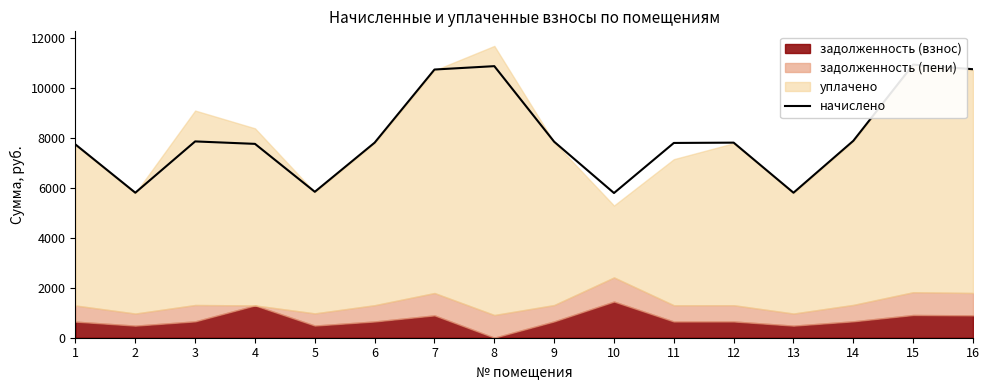

True or false: the data shows 17102.3 at 8.

False